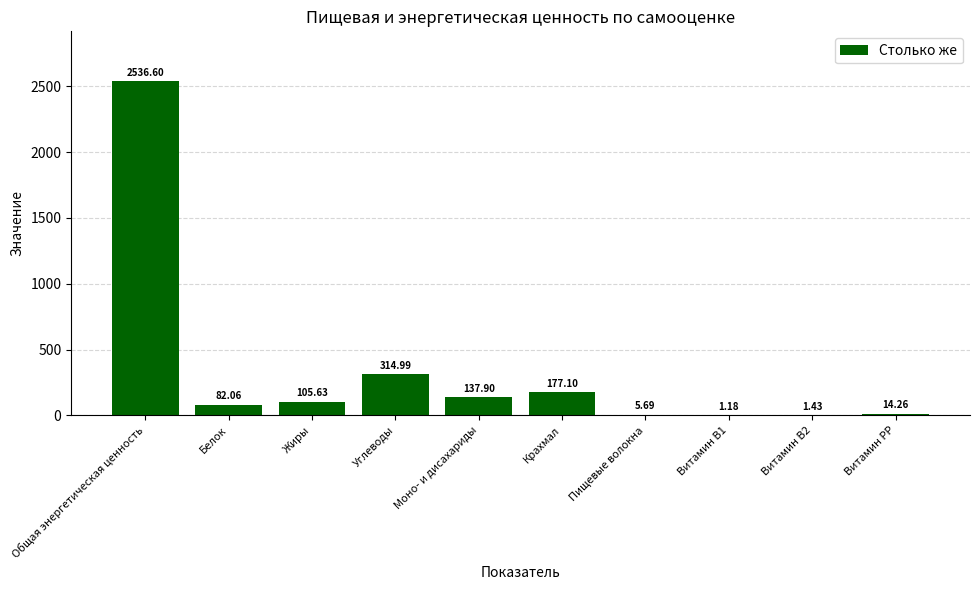

Are the bars grouped side by side (vs. stacked)?

No